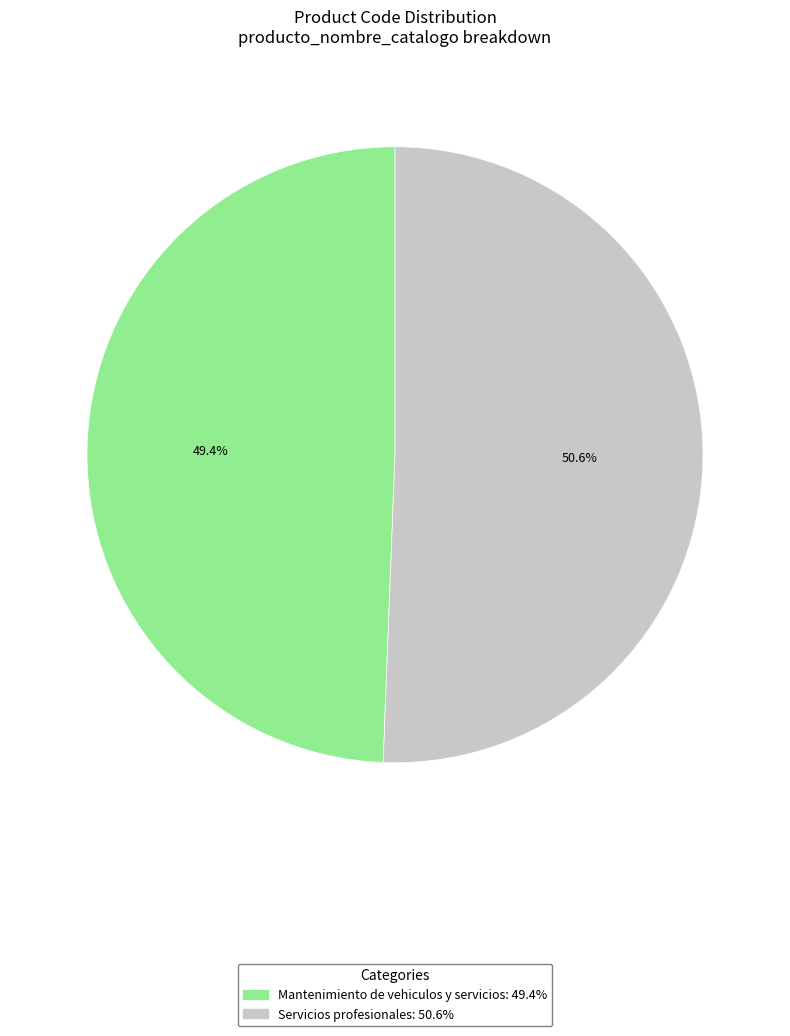

Is it true that Mantenimiento de vehiculos y servicios is 49% of the pie?

True